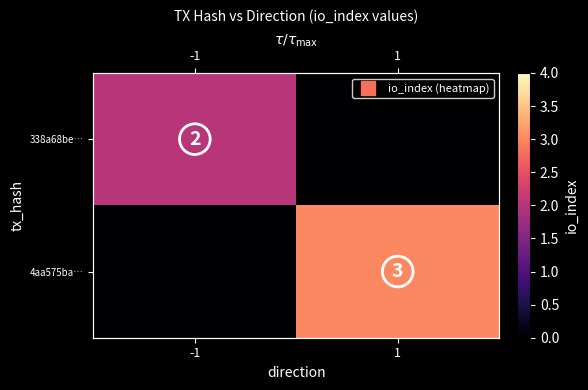

How many values in the 4aa575ba… series are below 3?

1